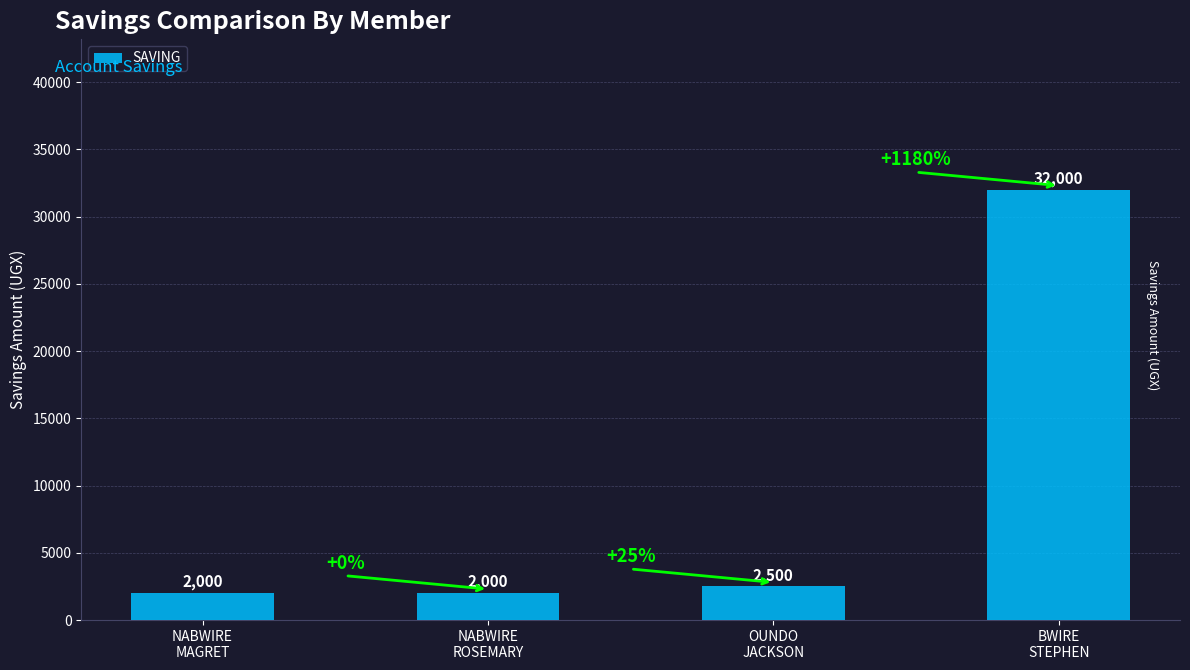

Reading left to right, extract all data points from this chart.

2000	2000	2500	32000